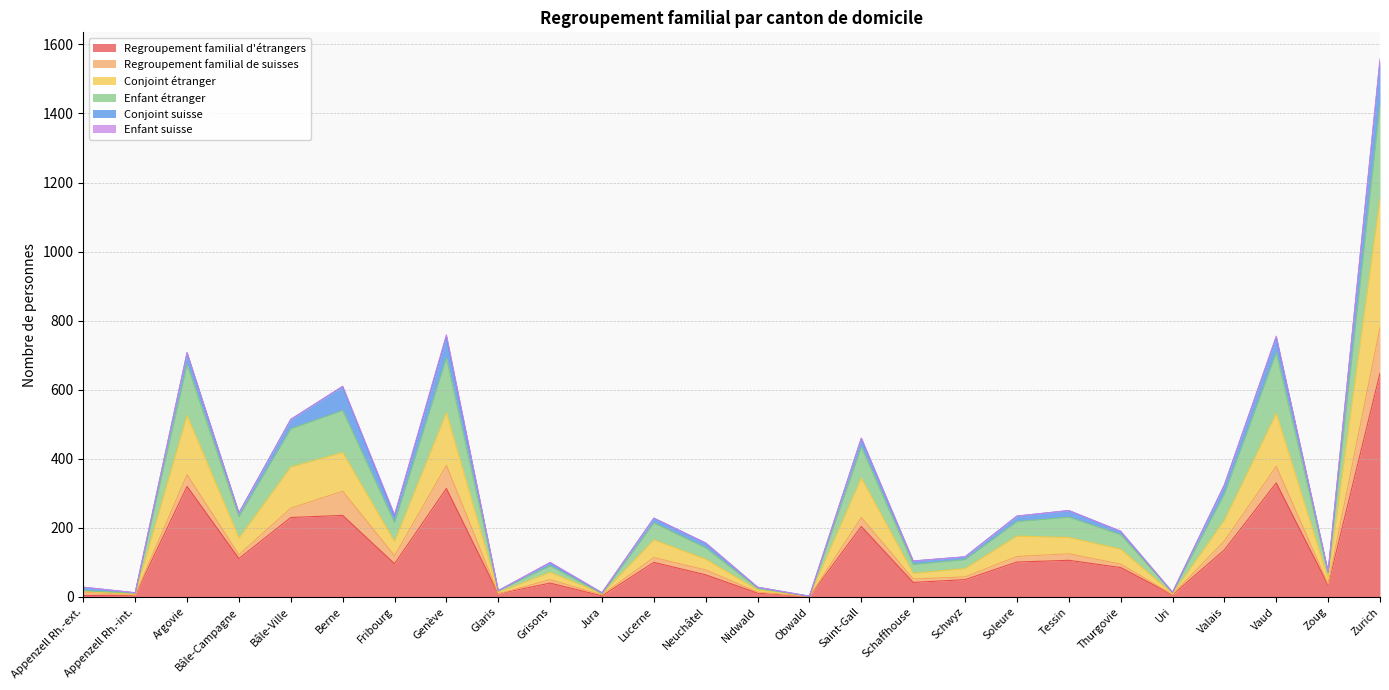

The value of Enfant étranger at Bâle-Ville is 247. True or false?

False